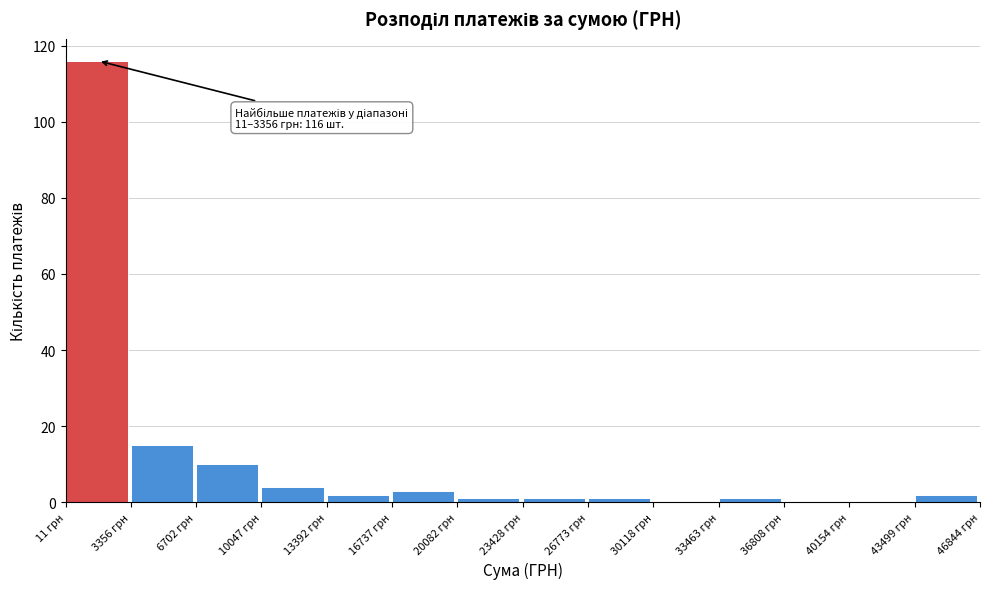

Over which range of the x-axis is the bar tallest?

0 to 3500